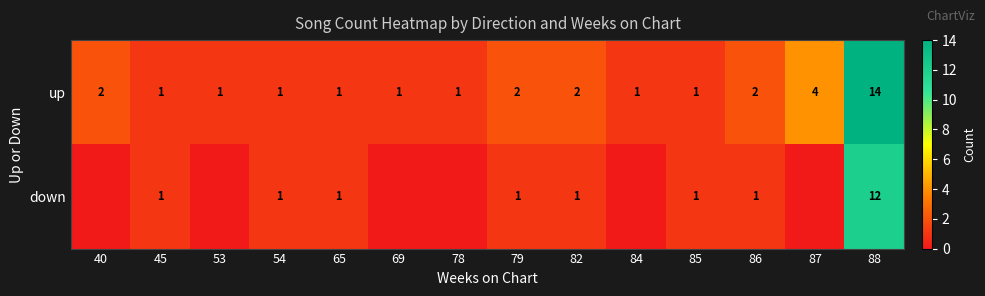

At which category is the sum across all series the highest?

88